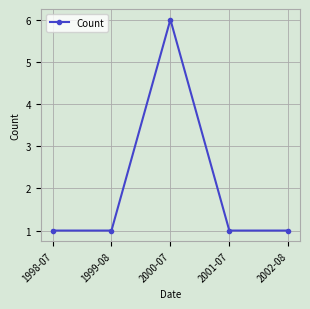

Does the chart display data point markers on the line(s)?

Yes